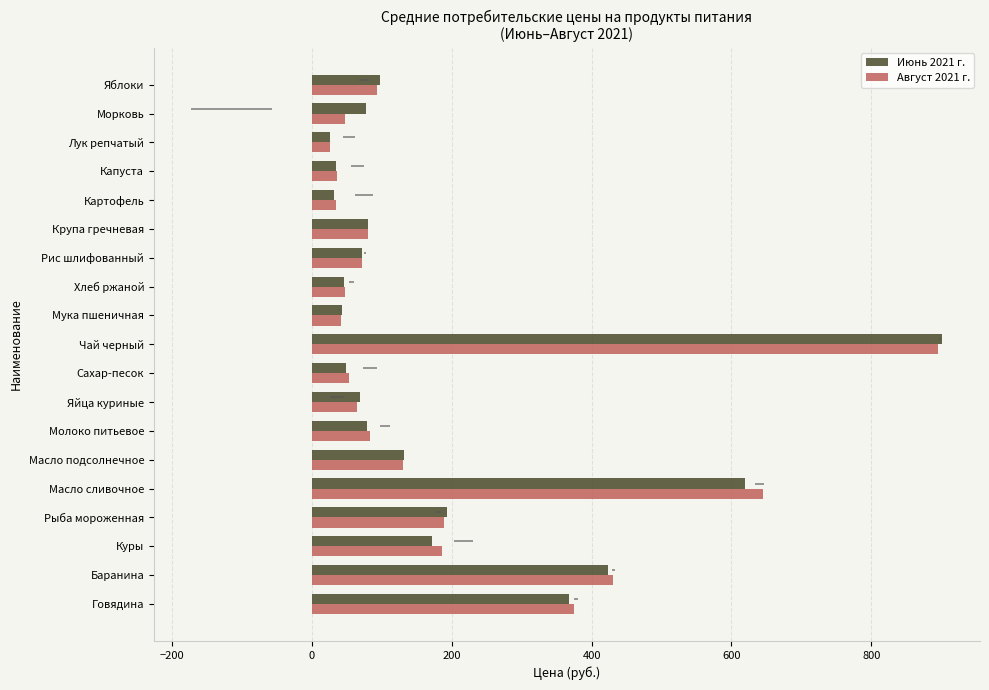

Which series has the widest spread of values?

Июнь 2021 г.